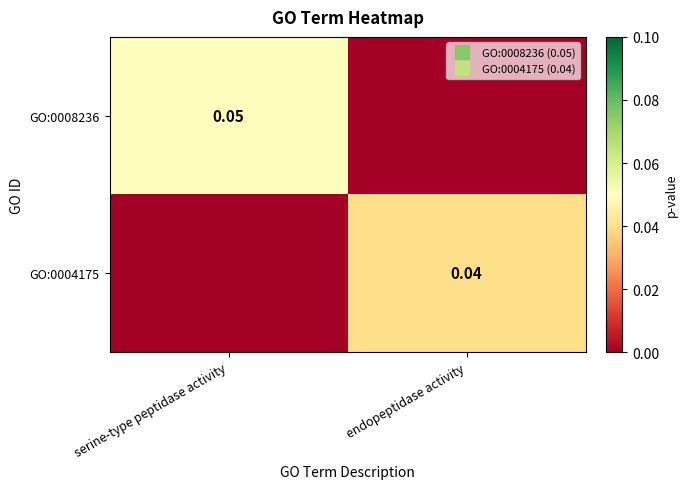

At how many categories does at least one series exceed 0?

2